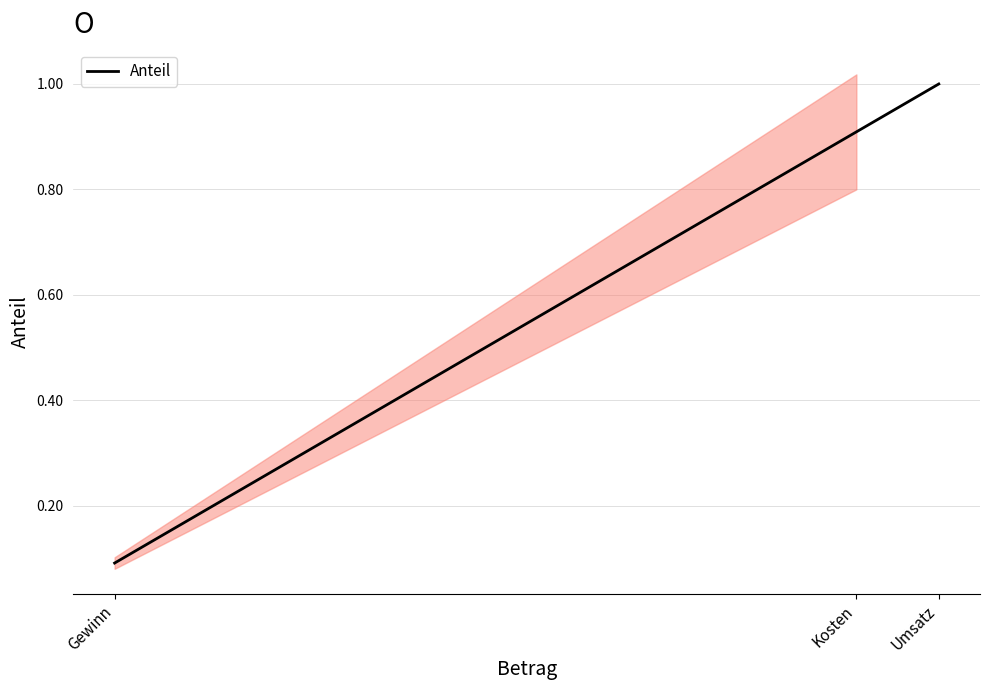

List the labels in order of value, smallest first.

Gewinn, Kosten, Umsatz